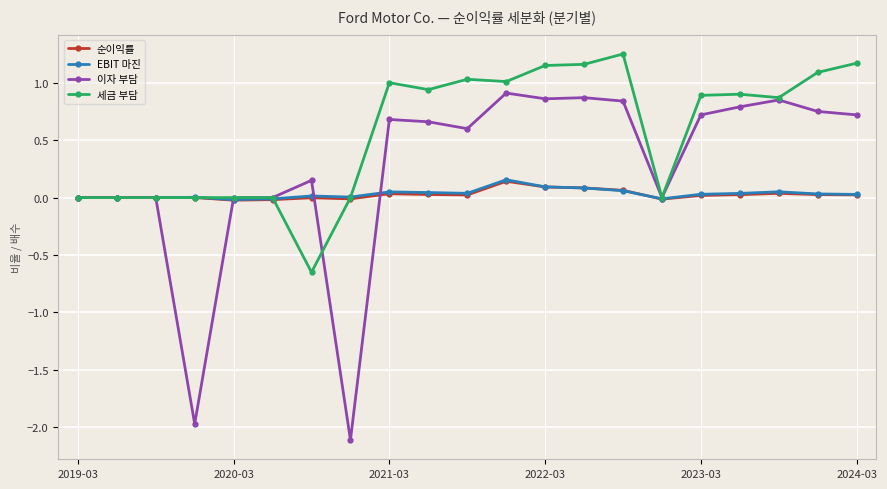

What is the minimum value for 이자 부담?

-2.1